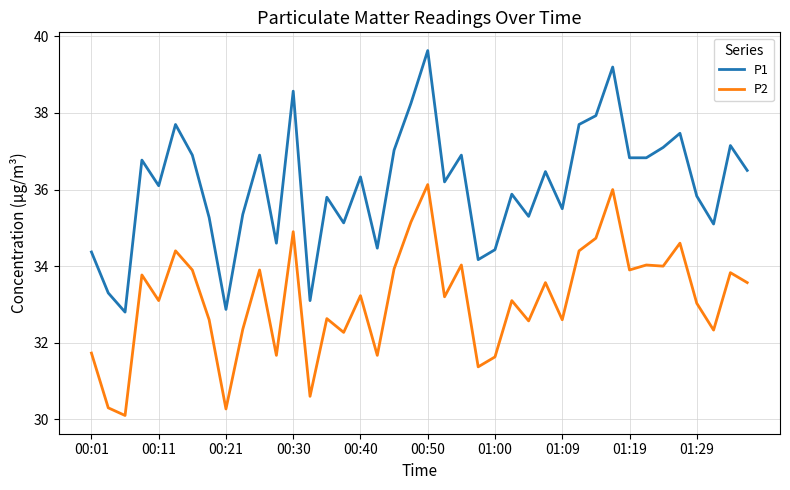

What is the difference between the maximum and minimum values in the P1 series?

6.8